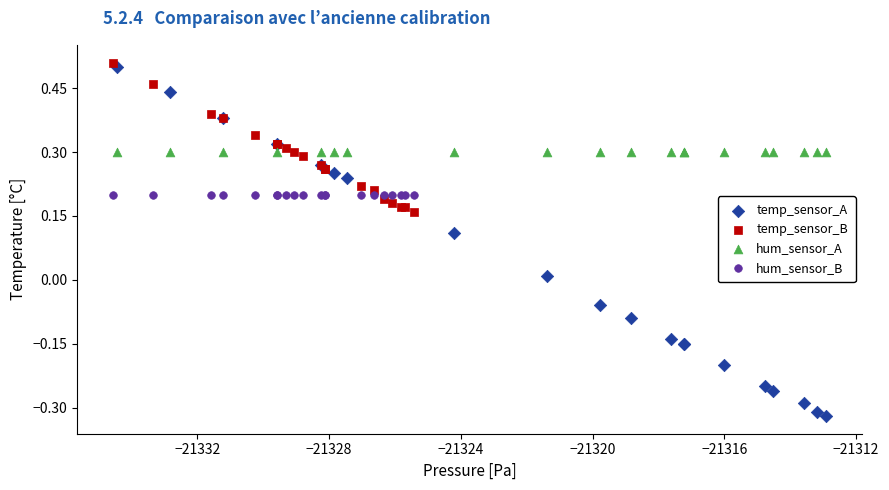

Which series reaches the maximum Y coordinate?

temp_sensor_B